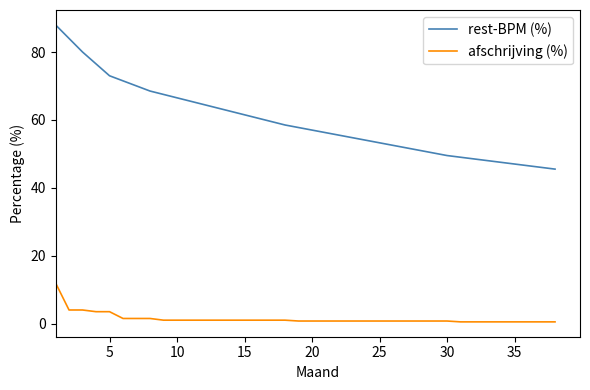

Rank the series by their maximum value, from highest to lowest.

rest-BPM (%), afschrijving (%)